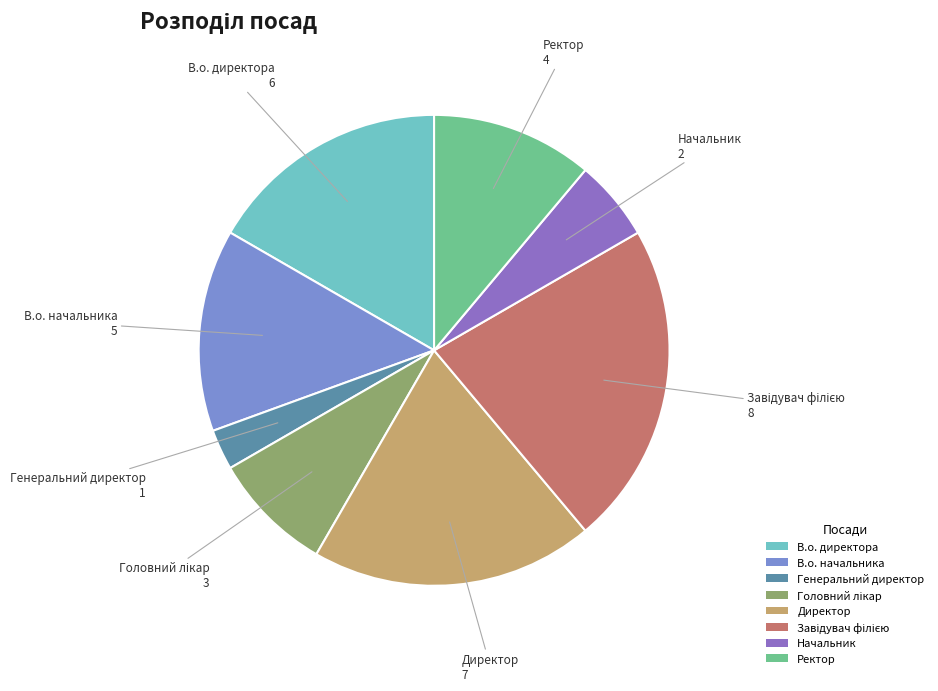

What is the smallest slice in the pie chart?

Генеральний директор